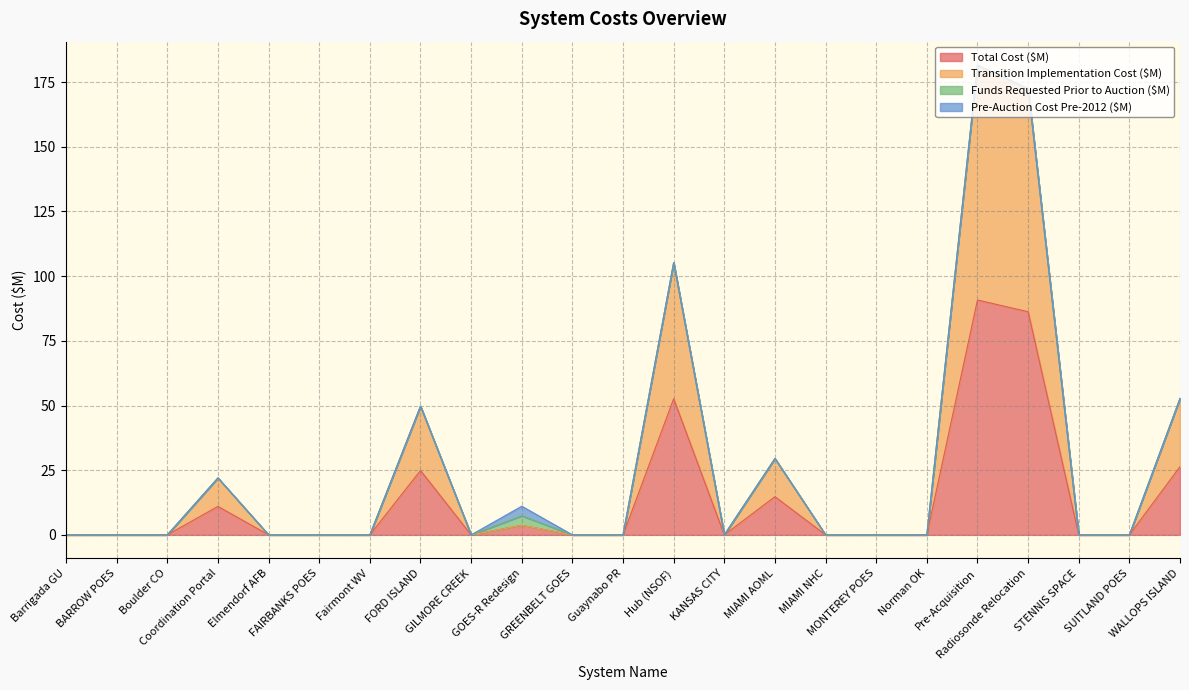

The value of Total Cost ($M) at Elmendorf AFB is 0.0. True or false?

True